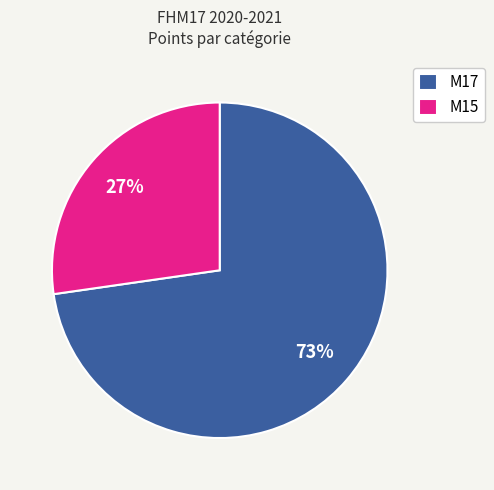

Count the number of slices in the pie.

2